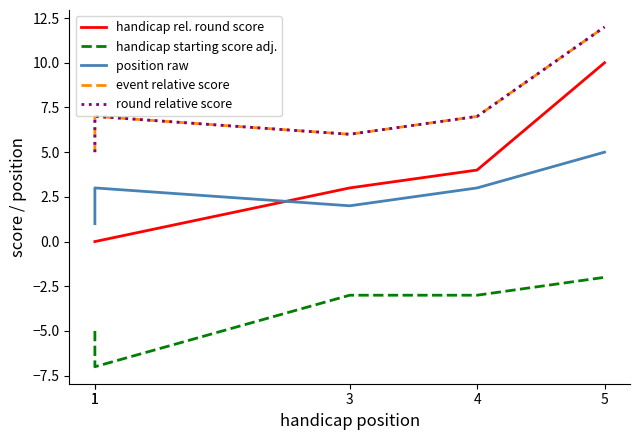

True or false: event relative score has a value of 5 at 1.

True